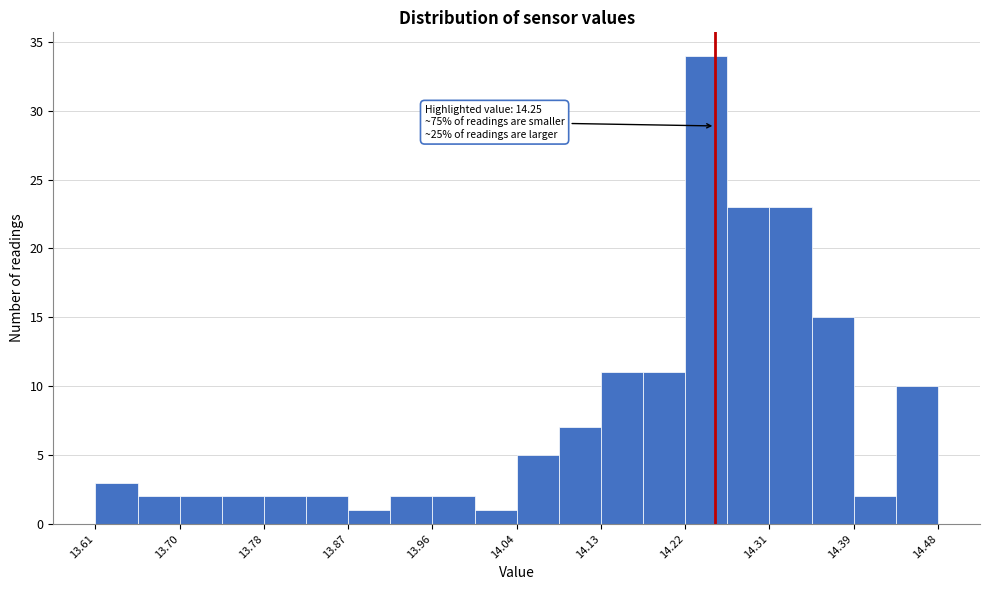

Which range on the x-axis has the tallest bar?

14.22 to 14.26